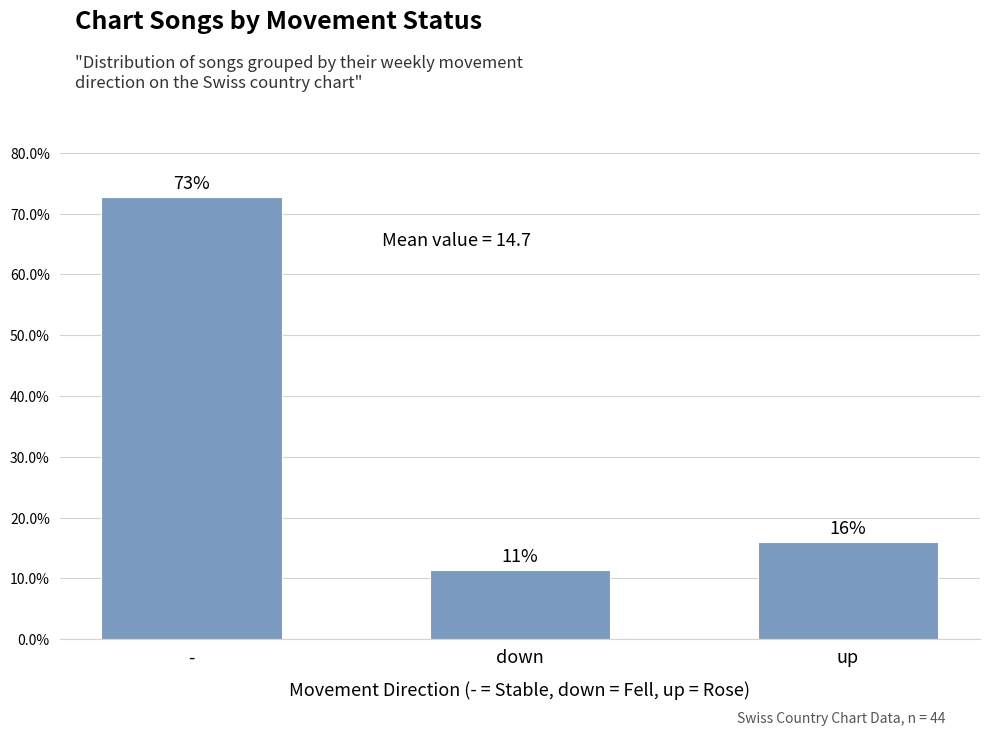

What position from the left is up?

3